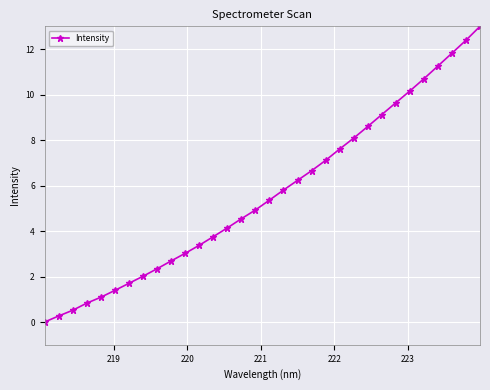

What is the value of the 29th point from the left?

11.3